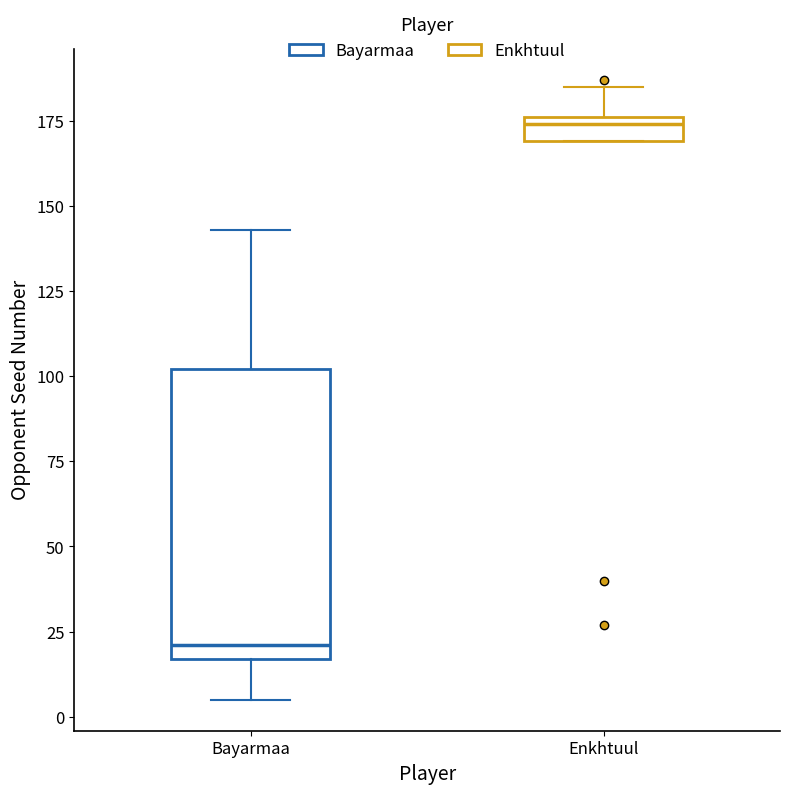

Which box has the highest median line?

Enkhtuul